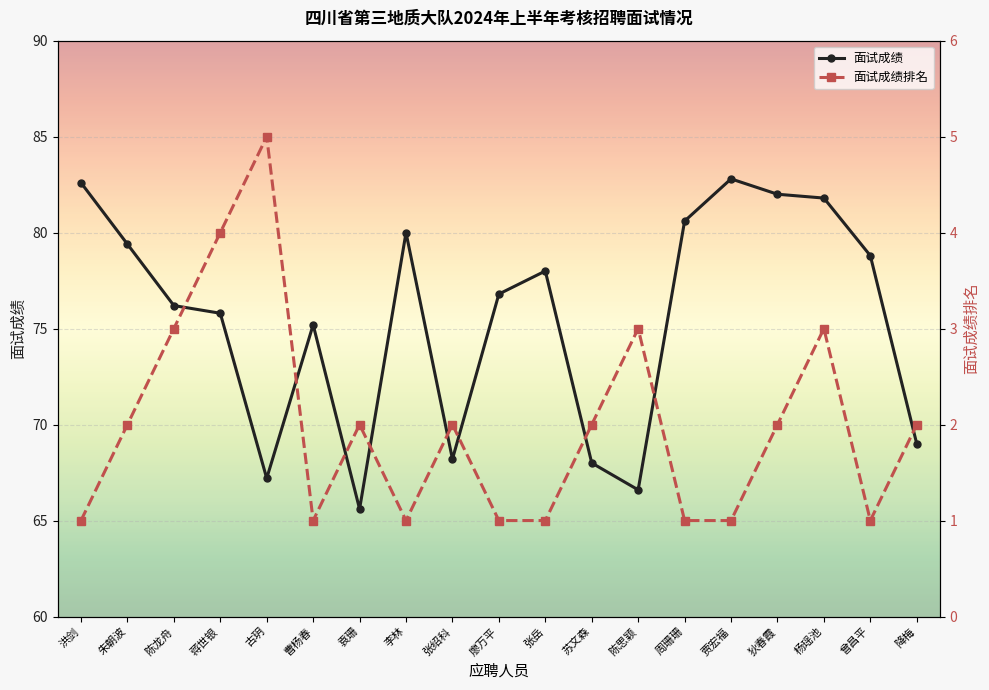

Which series has the largest total across all categories?

面试成绩